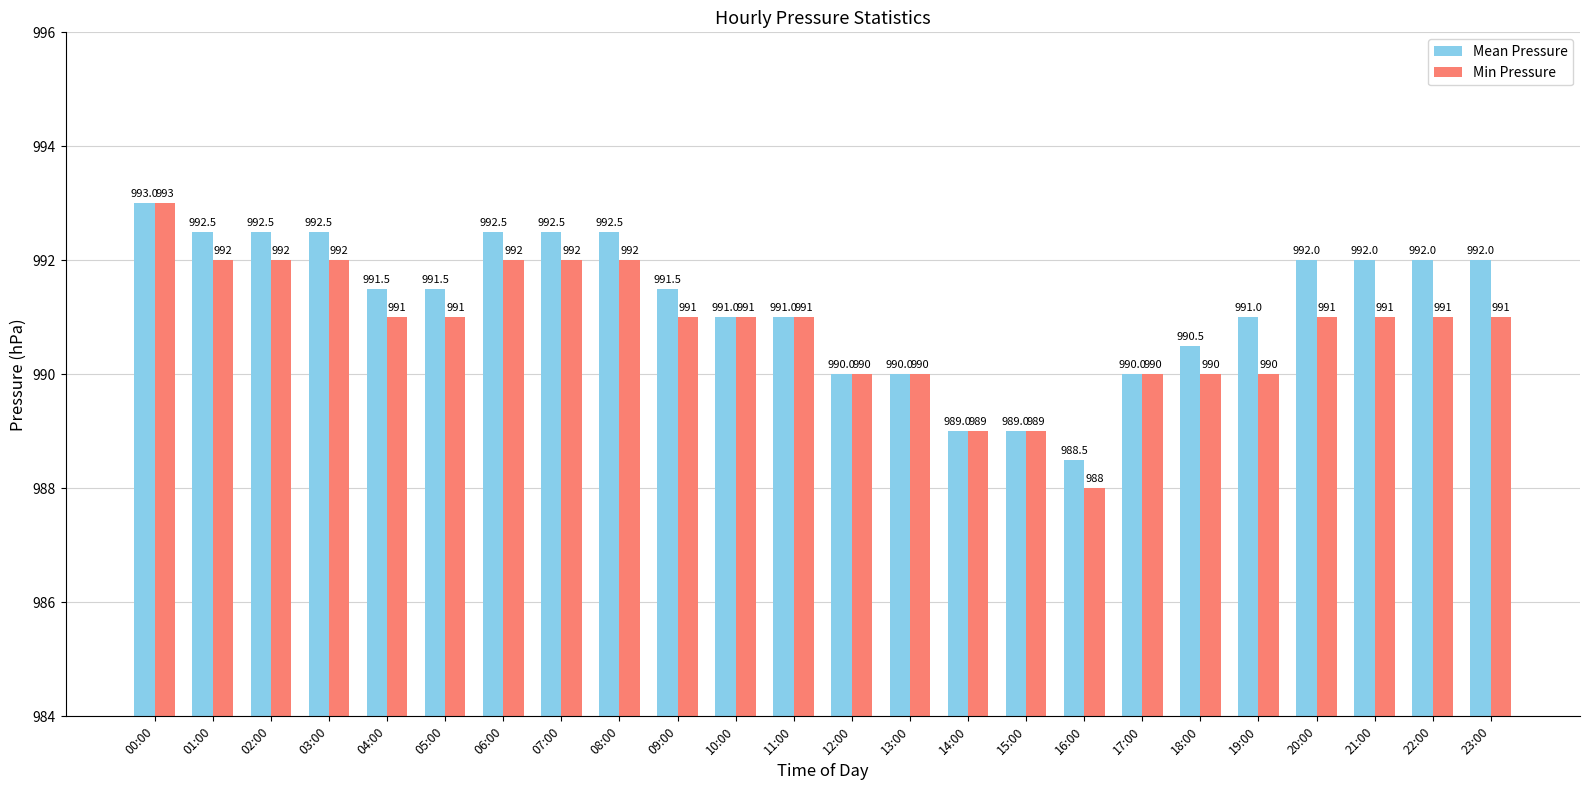

Reading left to right, list all the values displayed in this chart.

Mean Pressure: 00:00=993.0	01:00=992.5	02:00=992.5	03:00=992.5	04:00=991.5	05:00=991.5	06:00=992.5	07:00=992.5	08:00=992.5	09:00=991.5	10:00=991.0	11:00=991.0	12:00=990.0	13:00=990.0	14:00=989.0	15:00=989.0	16:00=988.5	17:00=990.0	18:00=990.5	19:00=991.0	20:00=992.0	21:00=992.0	22:00=992.0	23:00=992.0
Min Pressure: 00:00=993.0	01:00=992.0	02:00=992.0	03:00=992.0	04:00=991.0	05:00=991.0	06:00=992.0	07:00=992.0	08:00=992.0	09:00=991.0	10:00=991.0	11:00=991.0	12:00=990.0	13:00=990.0	14:00=989.0	15:00=989.0	16:00=988.0	17:00=990.0	18:00=990.0	19:00=990.0	20:00=991.0	21:00=991.0	22:00=991.0	23:00=991.0